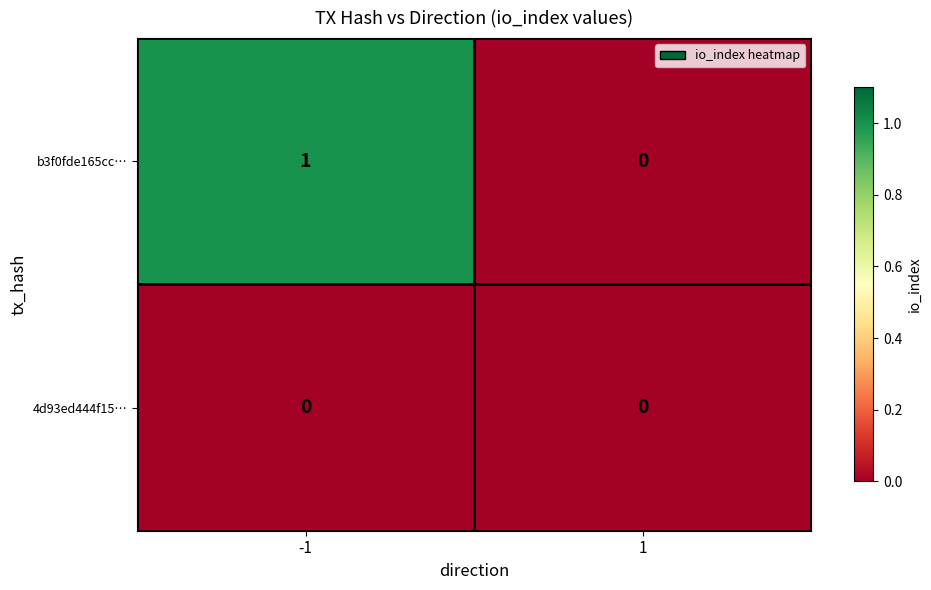

Rank the series by their maximum value, from lowest to highest.

4d93ed444f15…, b3f0fde165cc…